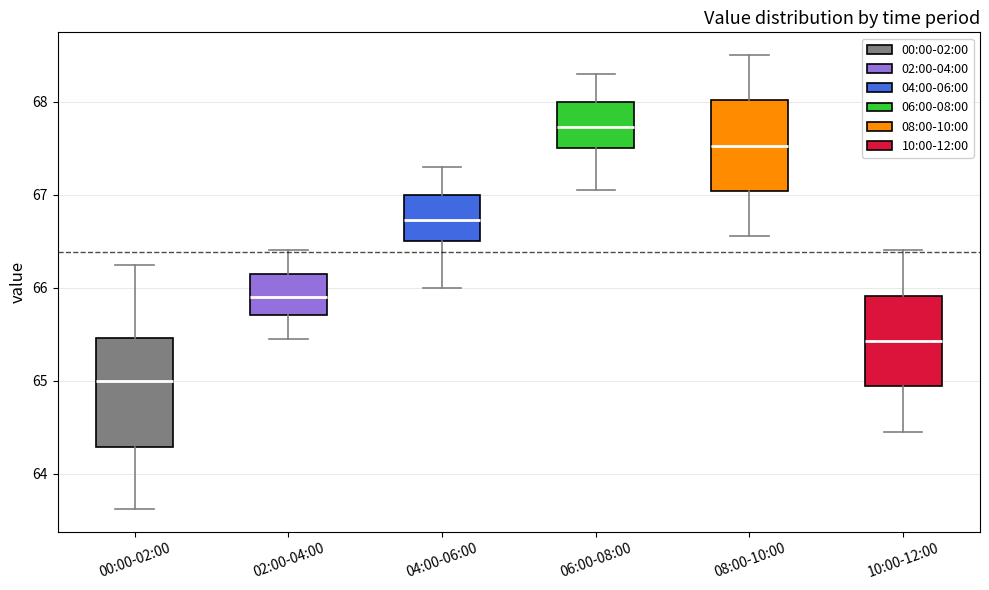

Where is the upper edge of the box for 06:00-08:00 on the y-axis? The values are not printed on the chart, so give them approximately, as read against the axis.

68.0